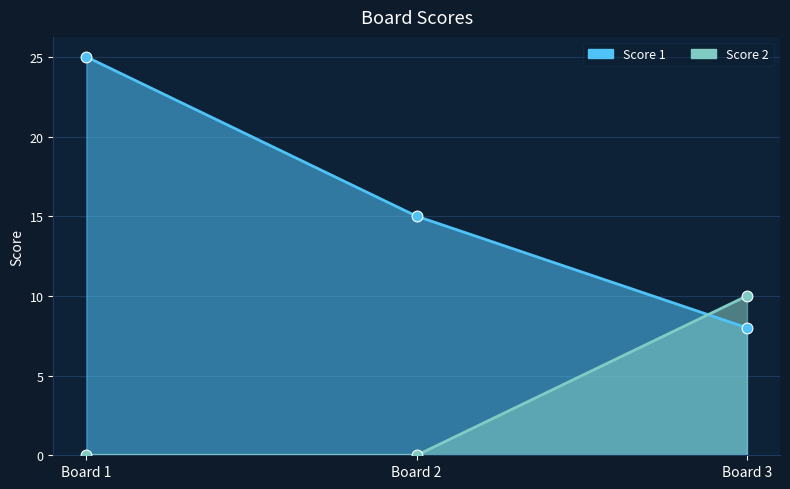

Which series contains the lowest Y value?

Score 2